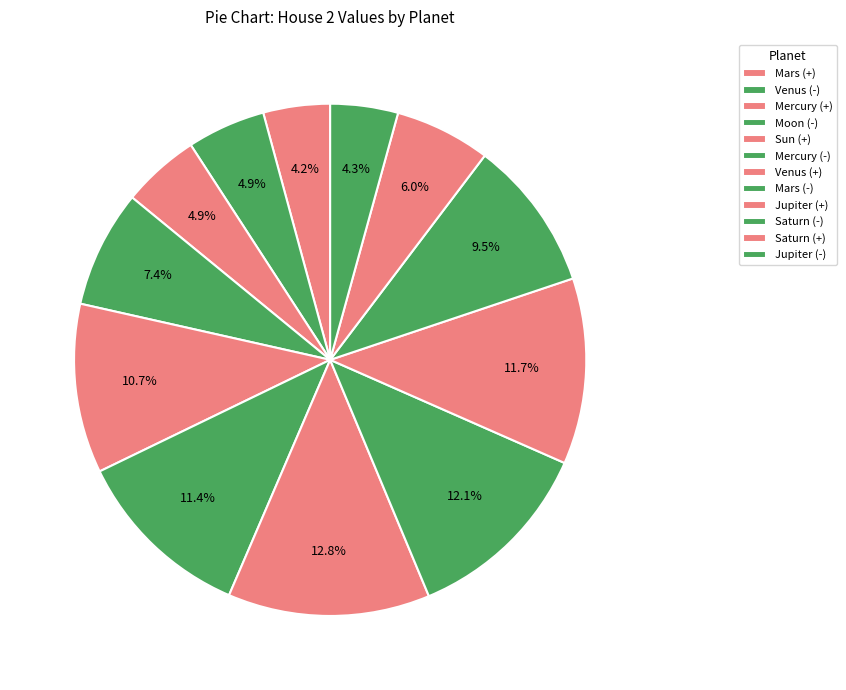

Does Mercury (-) represent more than half of the total?

No